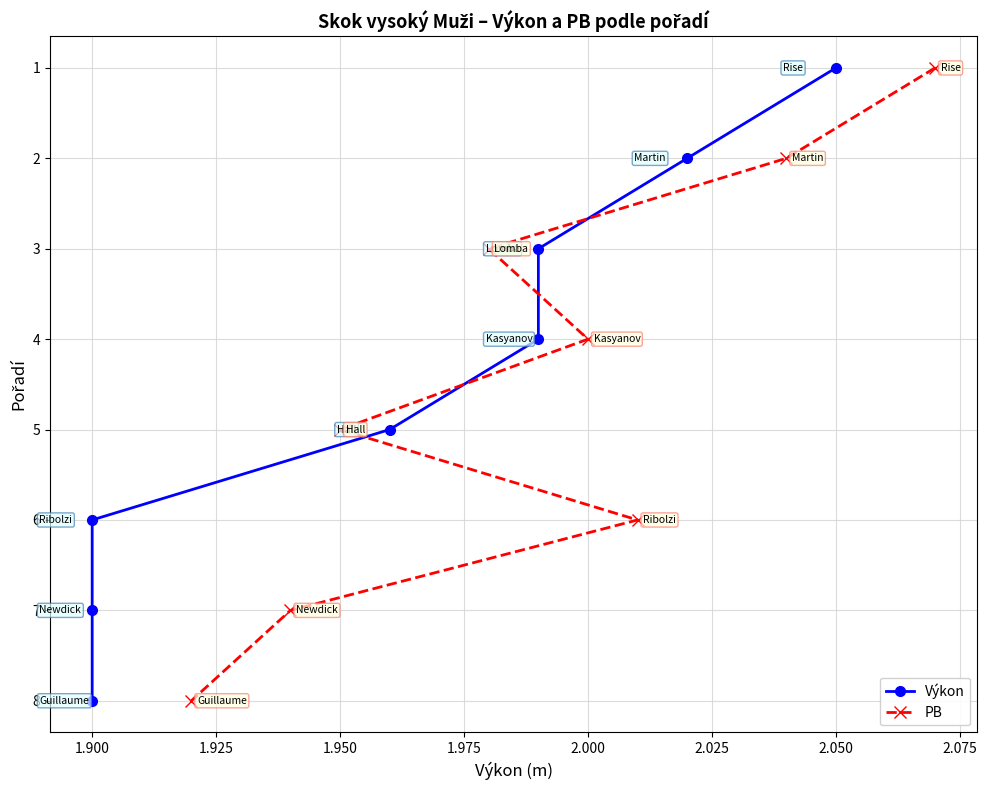

True or false: PB has a value of 4 at 2.000.

True